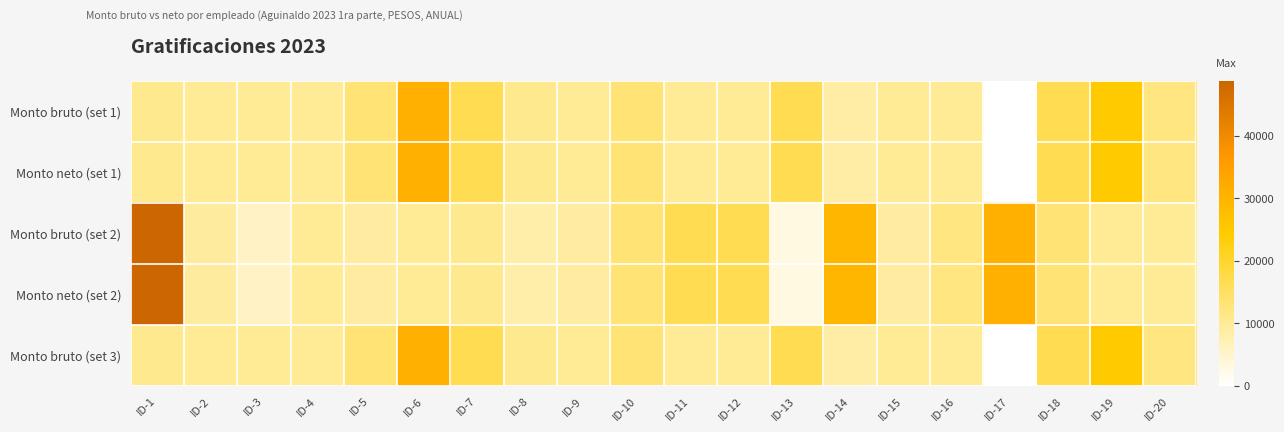

Reading right to left, what are all the values shown in this chart?

Monto bruto (set 1): ID-20=12134.3	ID-19=24863.2	ID-18=16603.9	ID-17=0.0	ID-16=10197.0	ID-15=10197.0	ID-14=8600.6	ID-13=16603.9	ID-12=10197.0	ID-11=10197.0	ID-10=13147.6	ID-9=10197.0	ID-8=10787.7	ID-7=16603.9	ID-6=30976.2	ID-5=13147.6	ID-4=10197.0	ID-3=10197.0	ID-2=10197.0	ID-1=10787.7
Monto neto (set 1): ID-20=12134.3	ID-19=24863.2	ID-18=16603.9	ID-17=0.0	ID-16=10197.0	ID-15=10197.0	ID-14=8600.6	ID-13=16603.9	ID-12=10197.0	ID-11=10197.0	ID-10=13147.6	ID-9=10197.0	ID-8=10787.7	ID-7=16603.9	ID-6=30976.2	ID-5=13147.6	ID-4=10197.0	ID-3=10197.0	ID-2=10197.0	ID-1=10787.7
Monto bruto (set 2): ID-20=10197.0	ID-19=10197.0	ID-18=13147.6	ID-17=30976.2	ID-16=12123.2	ID-15=9109.2	ID-14=29703.2	ID-13=3044.7	ID-12=16603.9	ID-11=16603.9	ID-10=13147.6	ID-9=9109.2	ID-8=8305.0	ID-7=10787.7	ID-6=10197.0	ID-5=9109.2	ID-4=10197.0	ID-3=5631.9	ID-2=9417.1	ID-1=48767.3
Monto neto (set 2): ID-20=10197.0	ID-19=10197.0	ID-18=13147.6	ID-17=30976.2	ID-16=12123.2	ID-15=9109.2	ID-14=29703.2	ID-13=3044.7	ID-12=16603.9	ID-11=16603.9	ID-10=13147.6	ID-9=9109.2	ID-8=8305.0	ID-7=10787.7	ID-6=10197.0	ID-5=9109.2	ID-4=10197.0	ID-3=5631.9	ID-2=9417.1	ID-1=48767.3
Monto bruto (set 3): ID-20=12134.3	ID-19=24863.2	ID-18=16603.9	ID-17=0.0	ID-16=10197.0	ID-15=10197.0	ID-14=8600.6	ID-13=16603.9	ID-12=10197.0	ID-11=10197.0	ID-10=13147.6	ID-9=10197.0	ID-8=10787.7	ID-7=16603.9	ID-6=30976.2	ID-5=13147.6	ID-4=10197.0	ID-3=10197.0	ID-2=10197.0	ID-1=10787.7